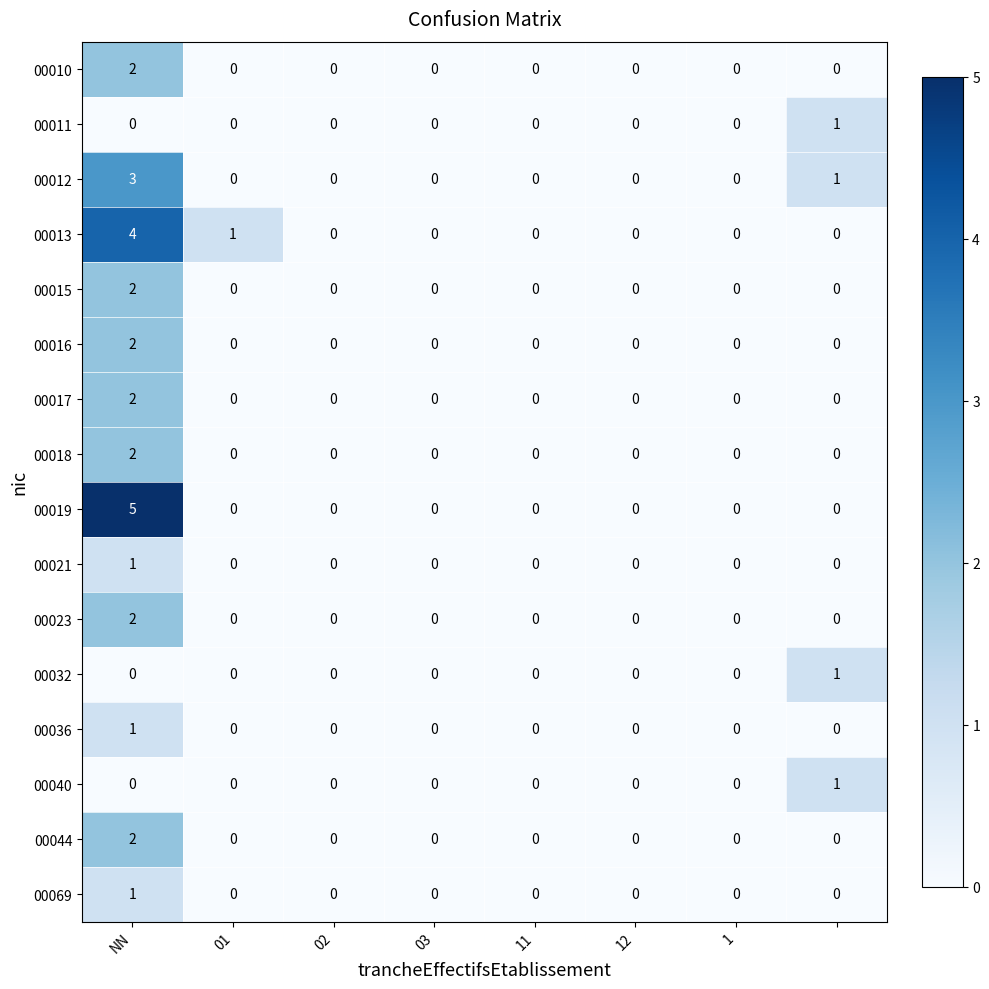

Count the 00015 values in the range 0 to 1.

7